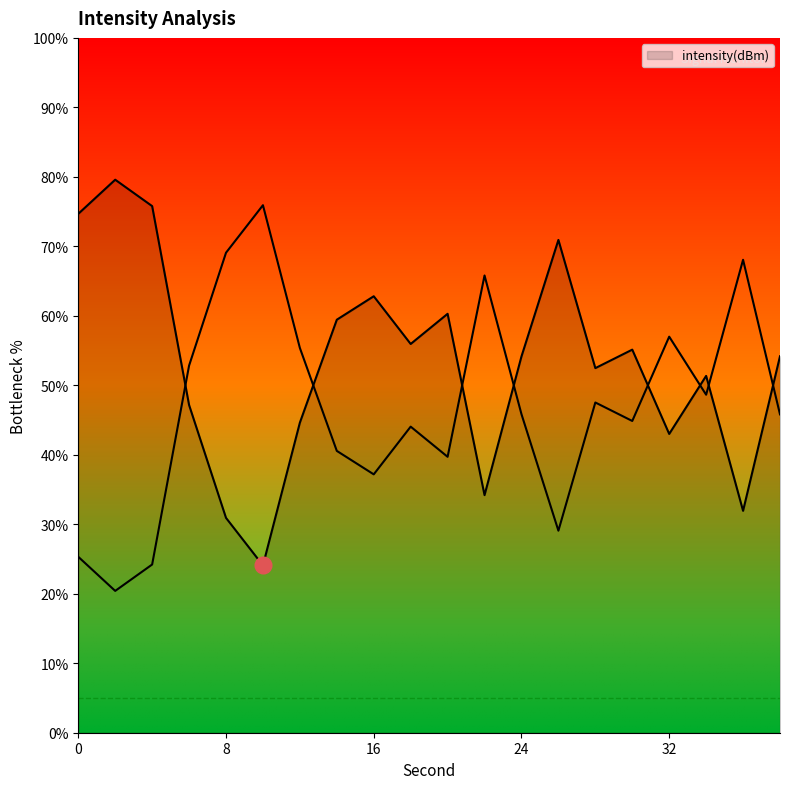

What is the average value?

53.1